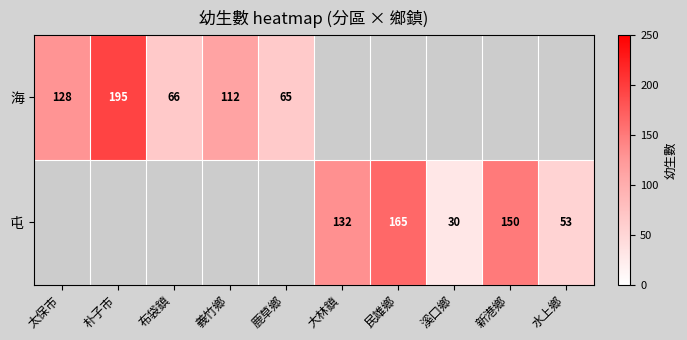

What is the maximum value shown in the chart?

195.0